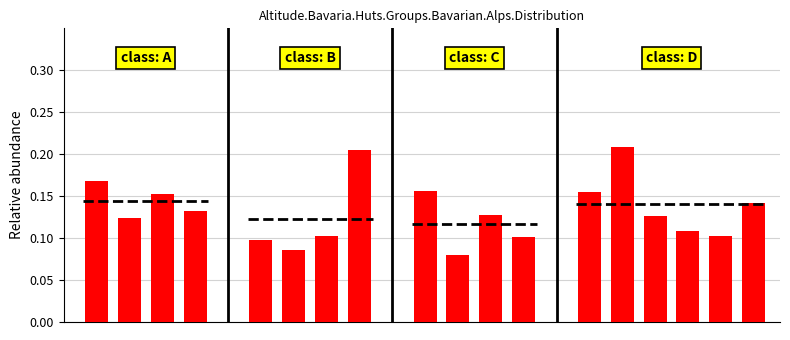

What is the minimum value shown in the chart?

0.1